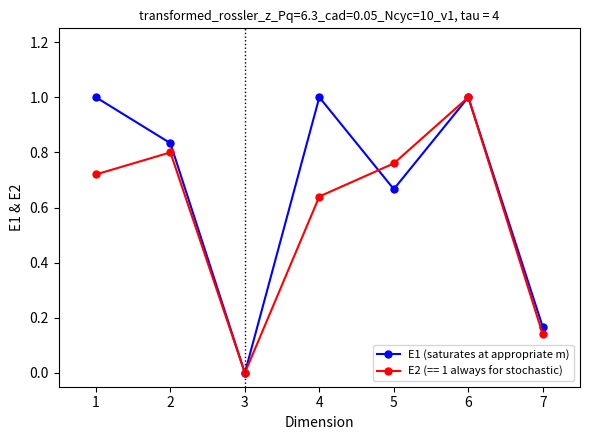

Rank the series by their average value, from lowest to highest.

E2 (== 1 always for stochastic), E1 (saturates at appropriate m)